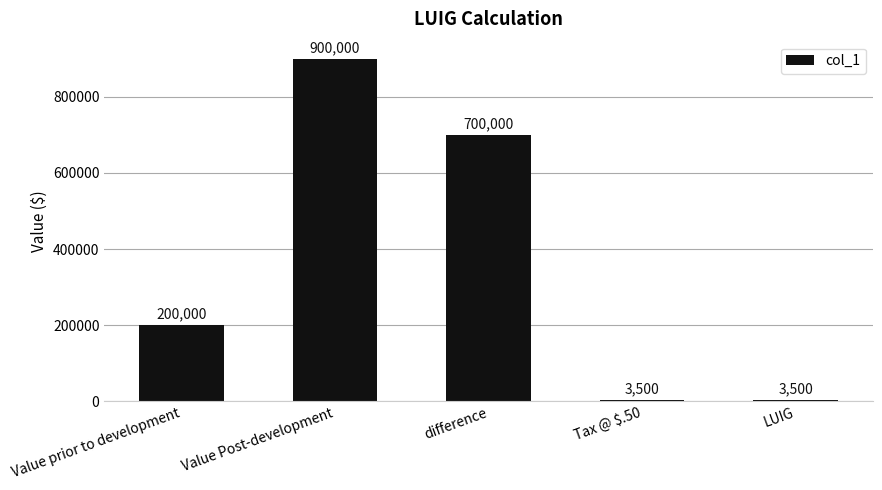

Is it true that the value at difference is 700000?

True